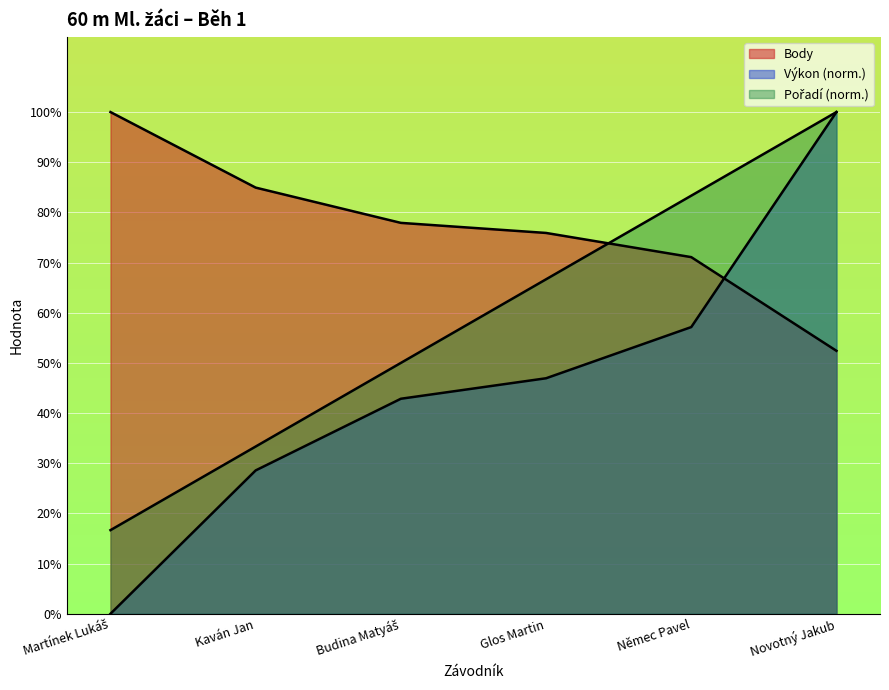

At Martínek Lukáš, list the series in order from largest to smallest.

Body, Pořadí, Výkon